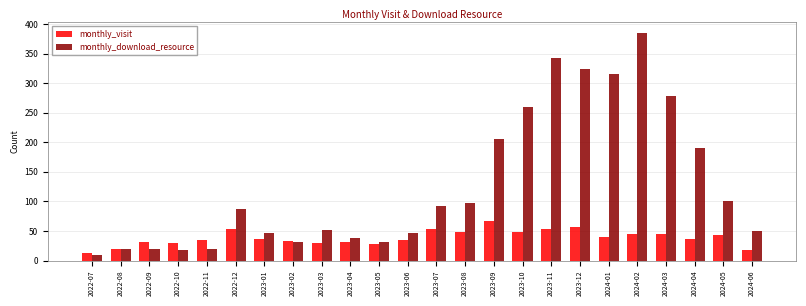

What is the difference between the second highest and minimum values in the monthly_visit series?

44